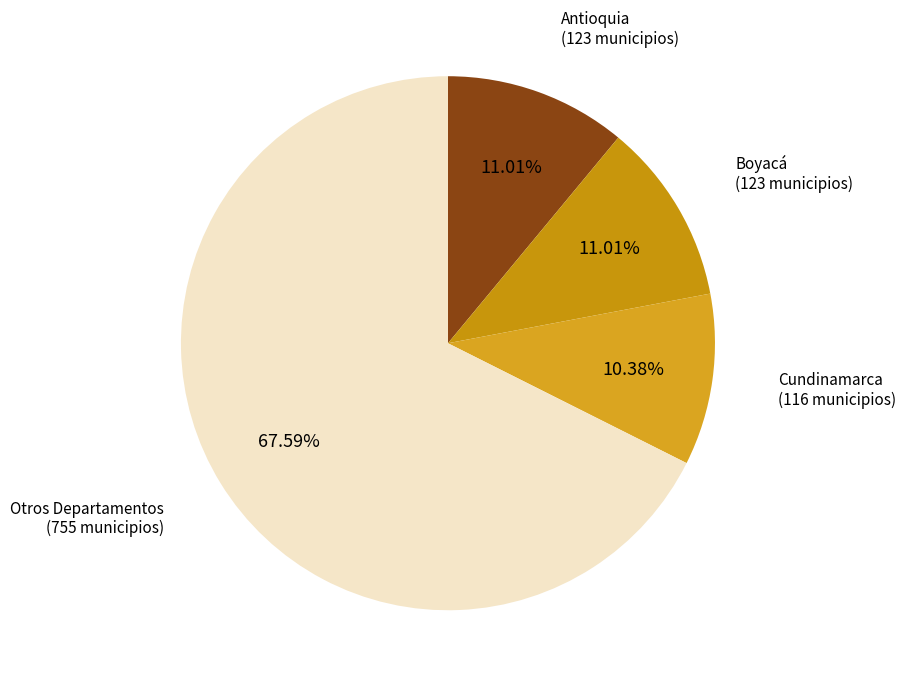

Which slice is the largest?

Otros Departamentos